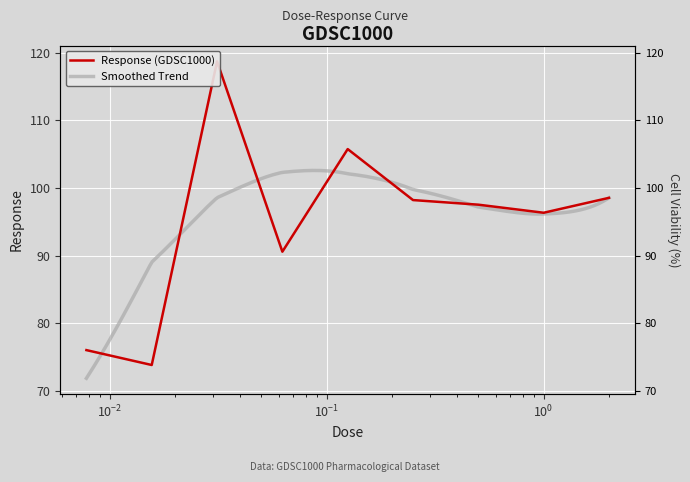

Rank the categories by value from highest to lowest.

0.03125, 0.125, 2.0, 0.25, 0.5, 1.0, 0.0625, 0.0078125, 0.015625